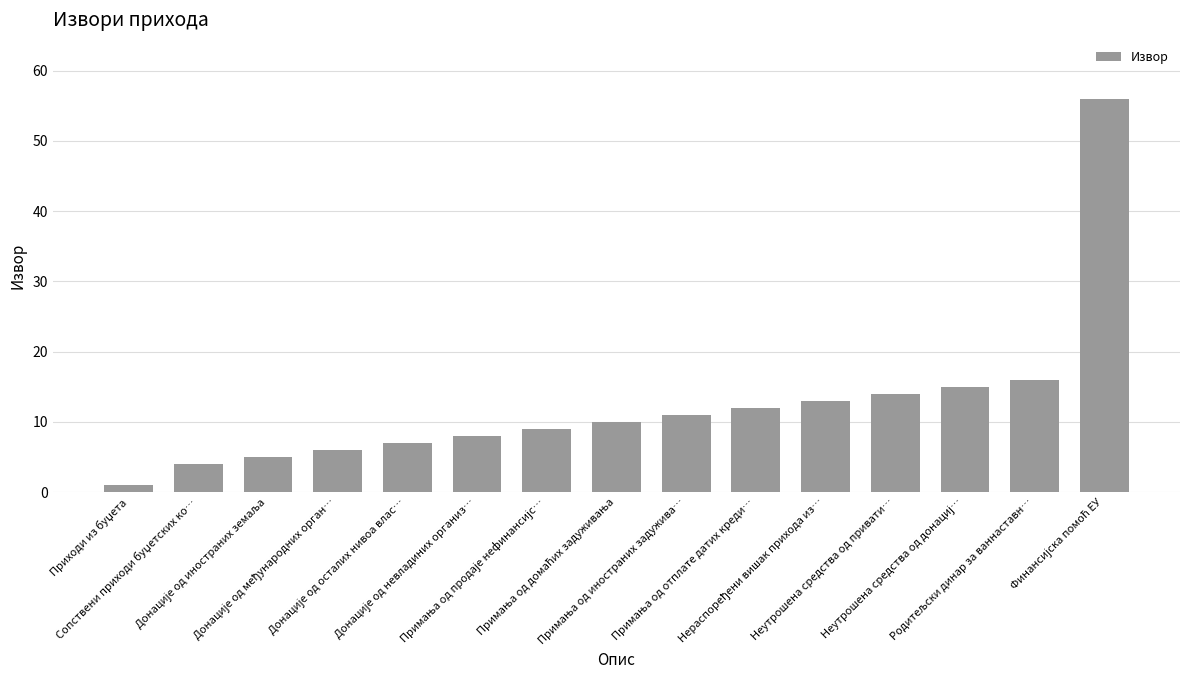

What is the average value?

12